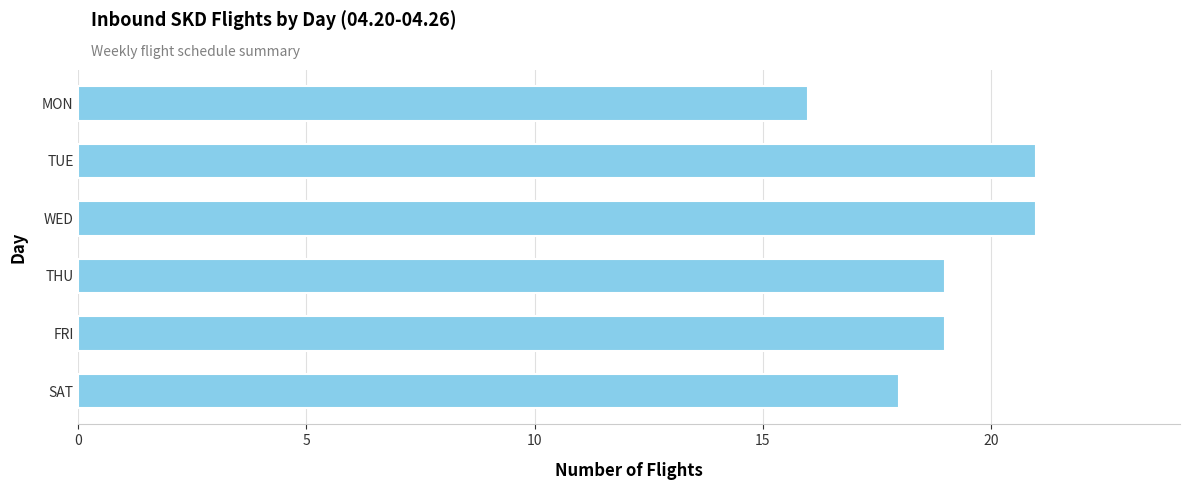

Count the values in the range 18 to 21.

5